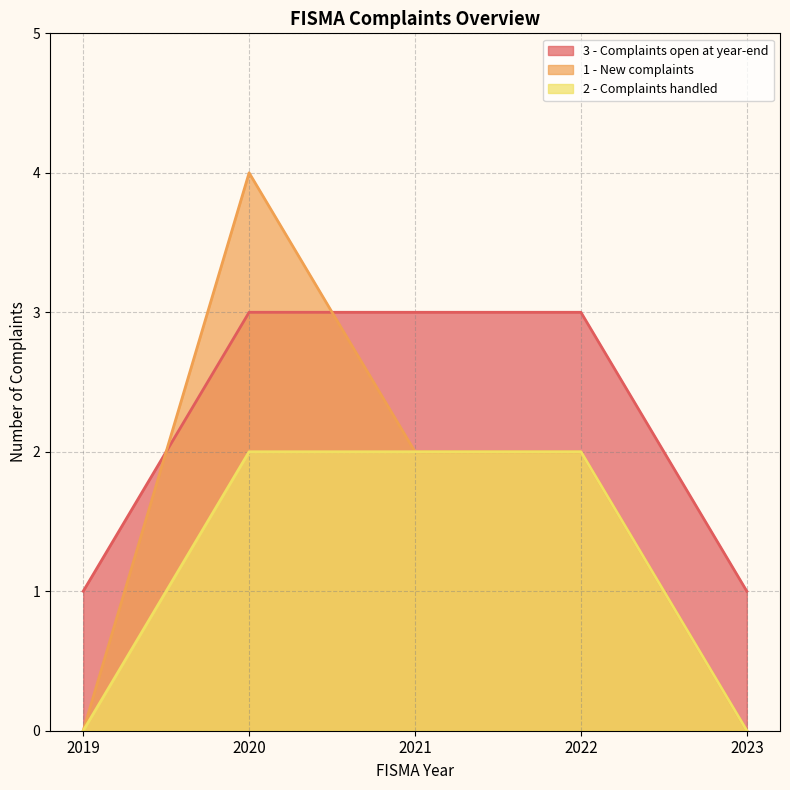

Reading left to right, list all the values displayed in this chart.

3 - Complaints open at year-end: 1	3	3	3	1
1 - New complaints: 0	4	2	2	0
2 - Complaints handled: 0	2	2	2	0